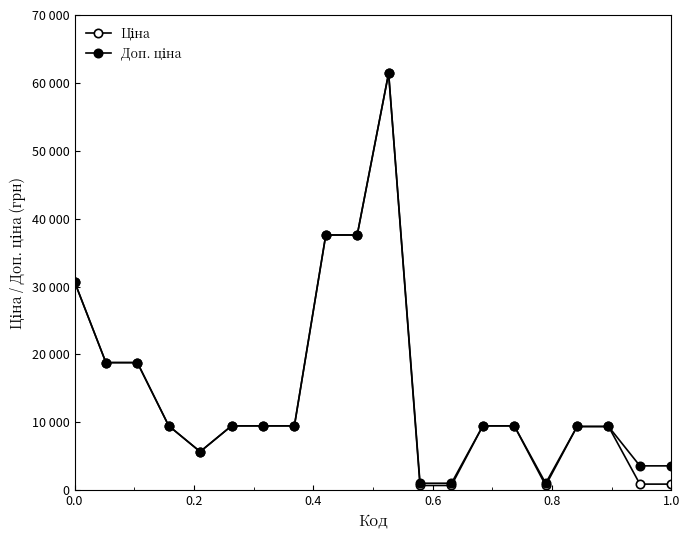

Does the chart have visible grid lines?

No